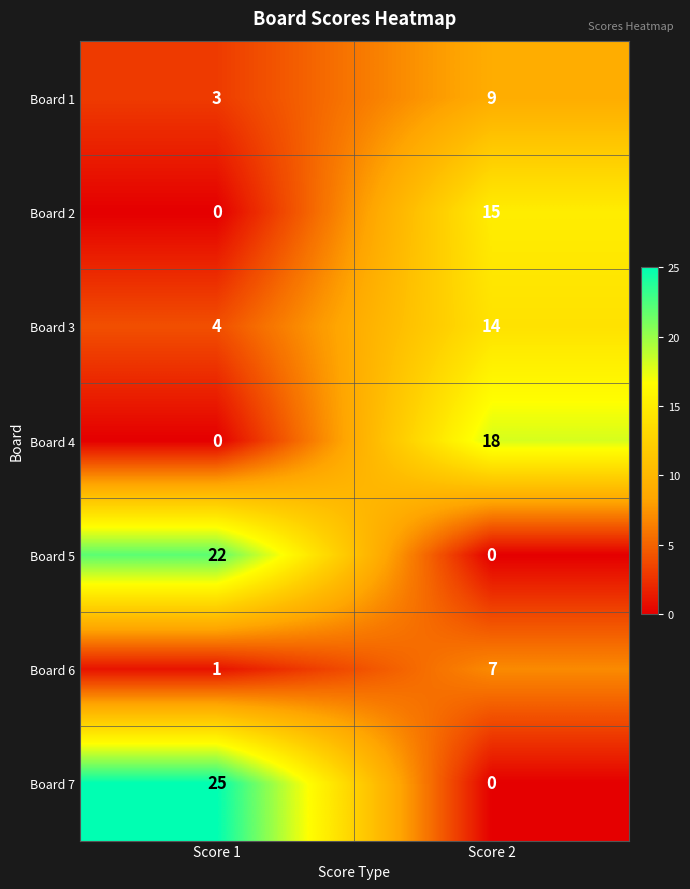

Rank the series by their maximum value, from highest to lowest.

Board 7, Board 5, Board 4, Board 2, Board 3, Board 1, Board 6